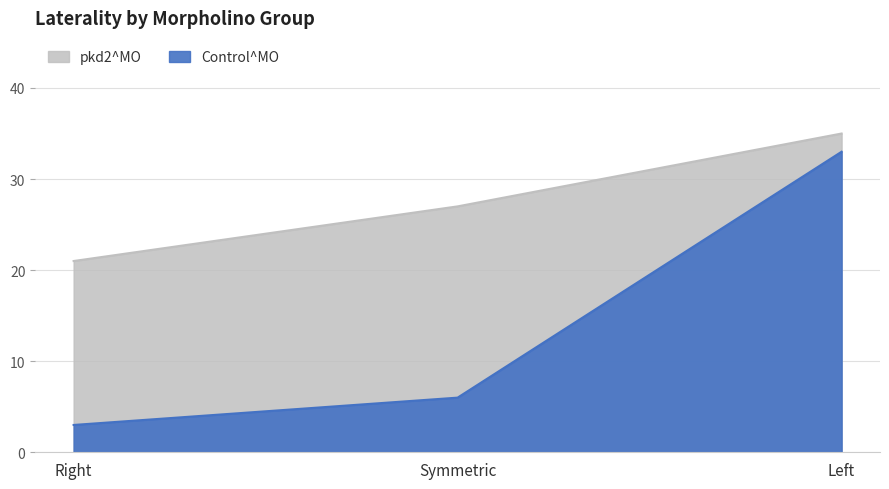

At Right, list the series in order from largest to smallest.

pkd2^MO, Control^MO